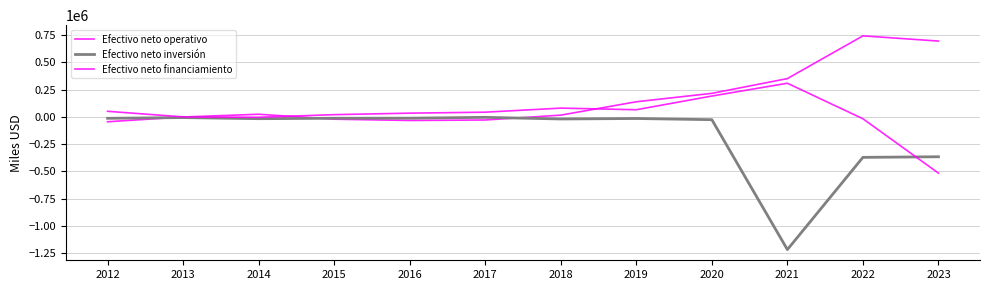

Which series has the widest spread of values?

Efectivo neto inversión